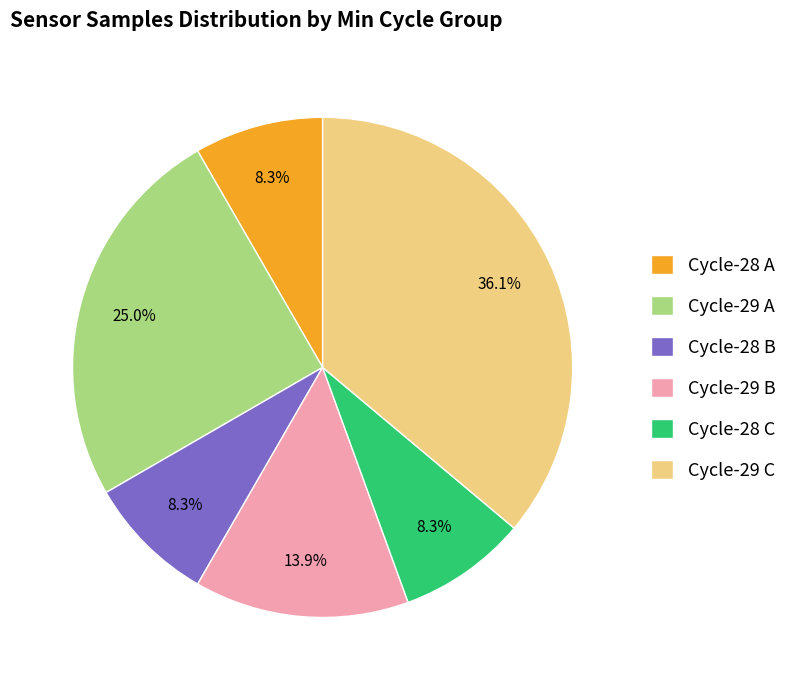

How much of the chart is everything except Cycle-29 C?

63.9%